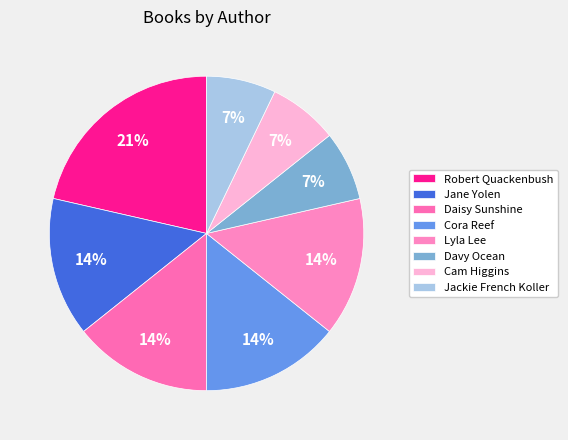

Which category has the smallest portion of the pie?

Davy Ocean